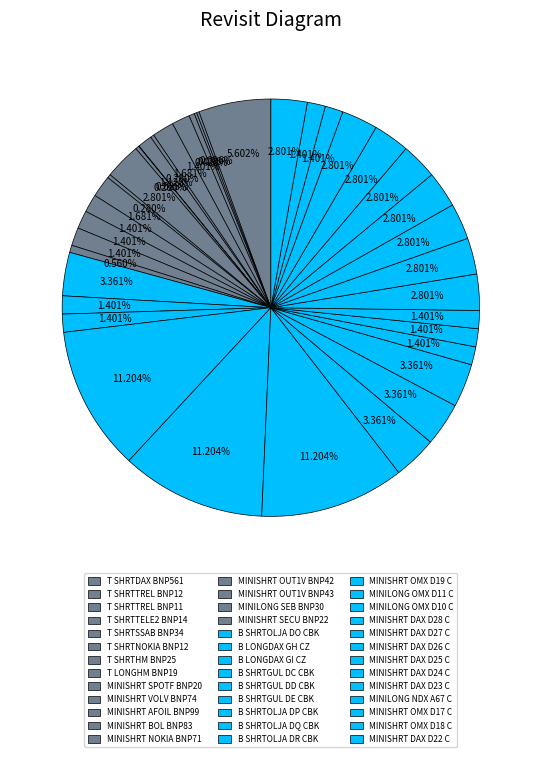

Is it true that MINISHRT DAX D26 C is 3% of the pie?

True